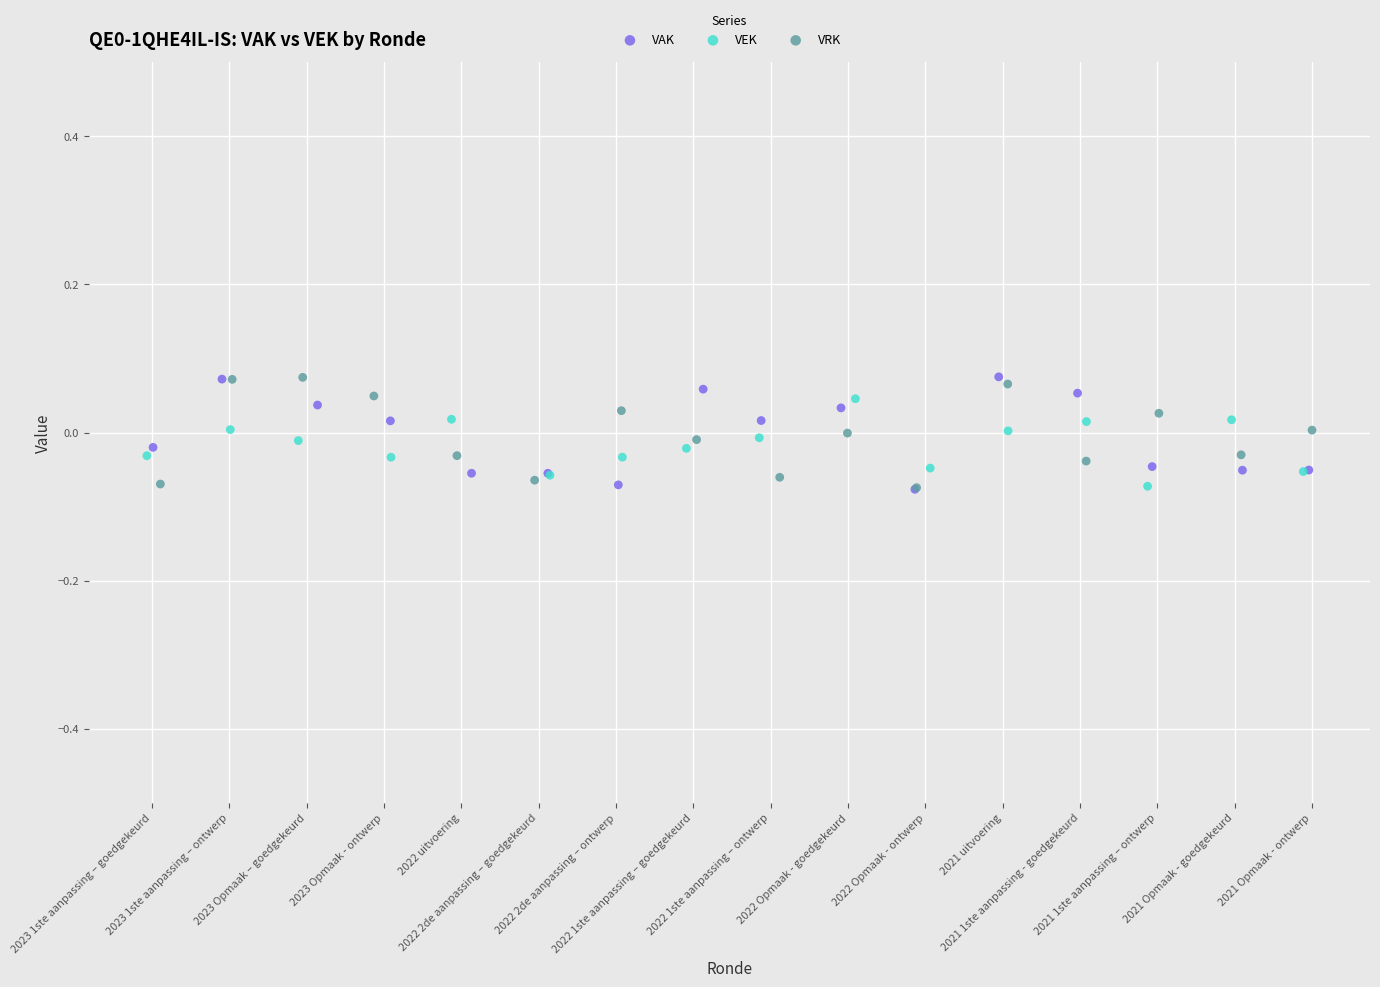

What are all the series names shown in the legend?

VAK, VEK, VRK